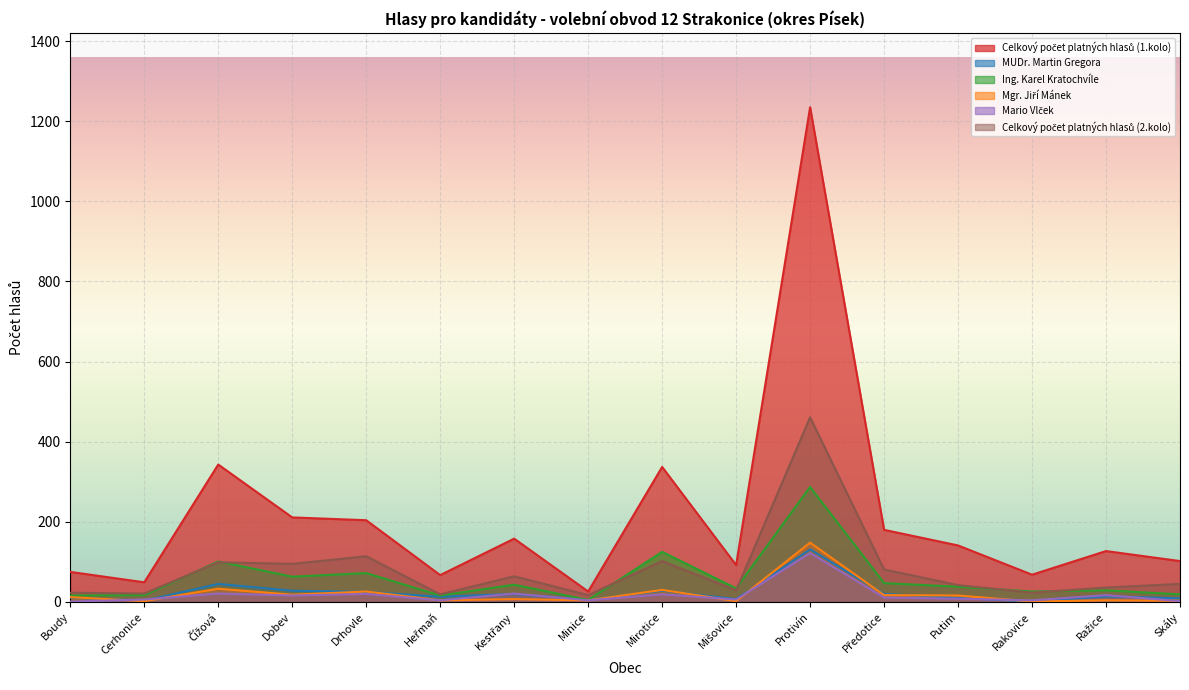

Between Cerhonice and Boudy, which is larger?

Boudy